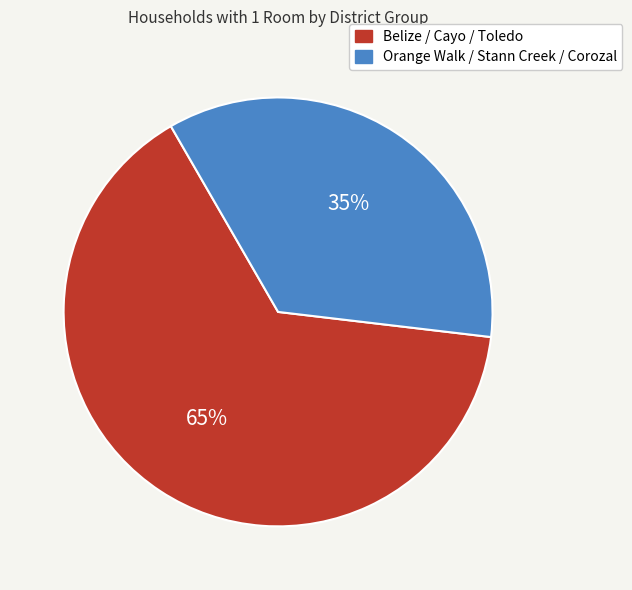

How many slices are in this pie chart?

2